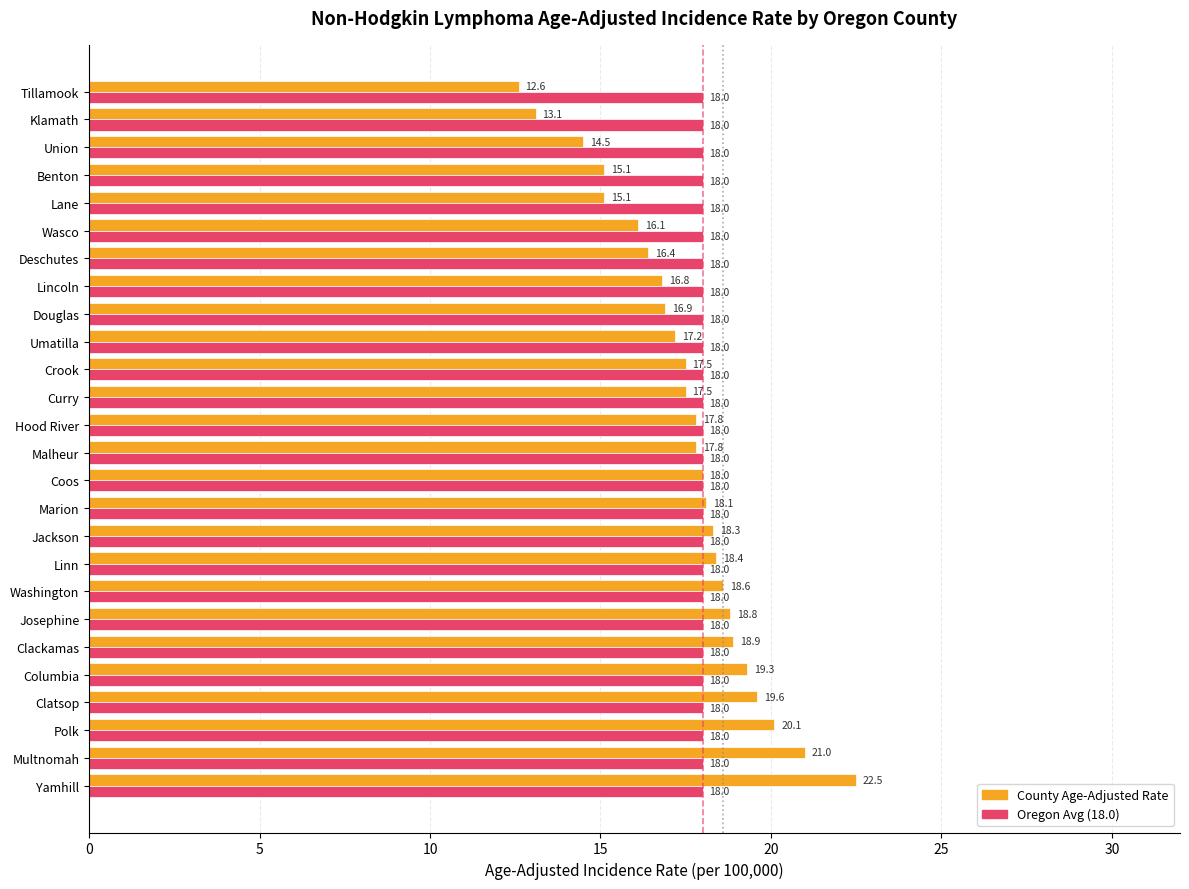

At which category is the sum across all series the highest?

Yamhill